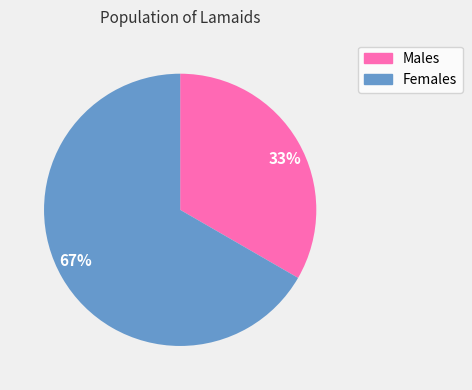

Combined, do 33% and 67% account for over 50%?

Yes